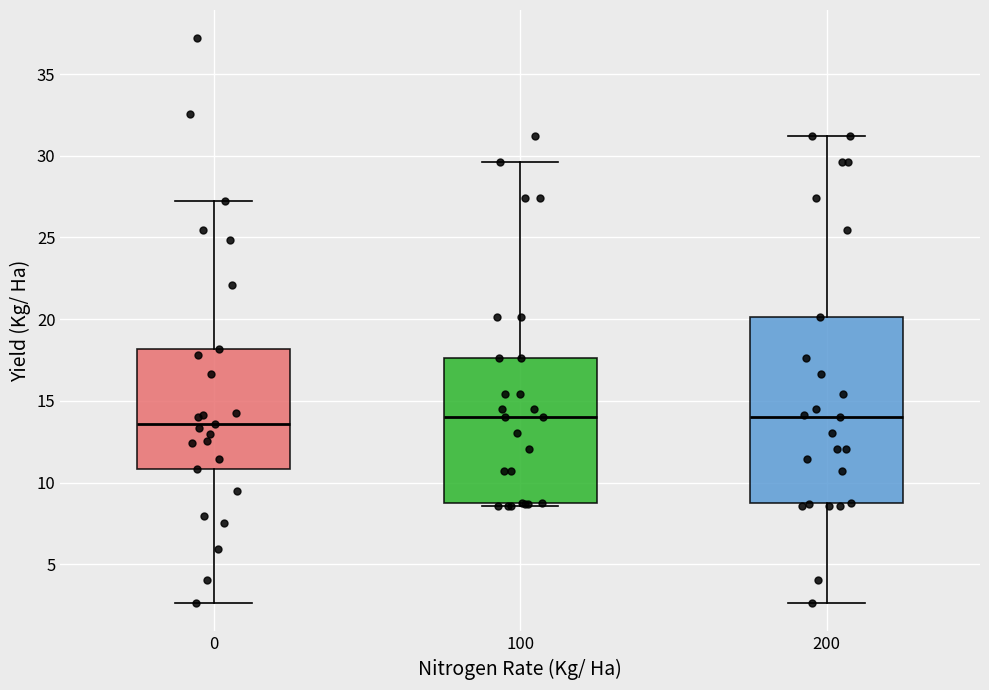

Where does the median line of the box at x = 100 sit on the y-axis? The values are not printed on the chart, so give them approximately, as read against the axis.

14.0